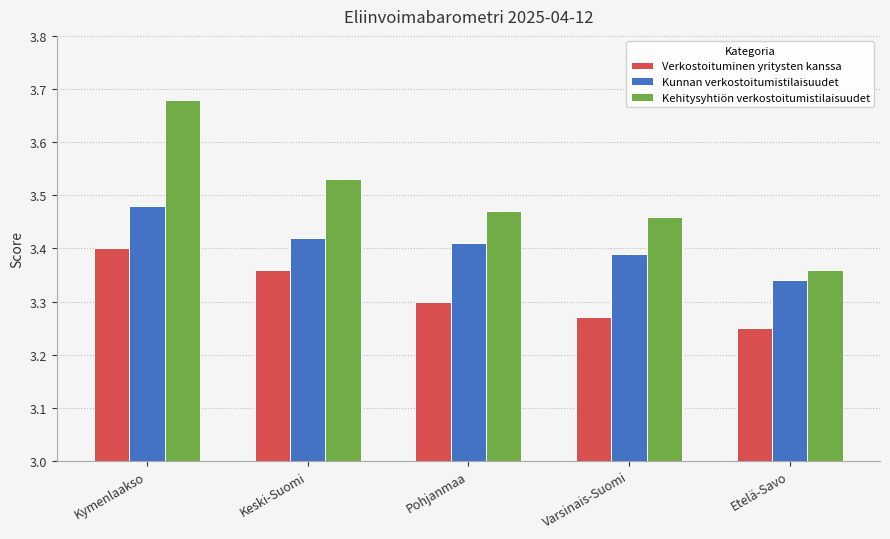

What is the sum of the Kunnan verkostoitumistilaisuudet values at Pohjanmaa and Varsinais-Suomi?

6.8